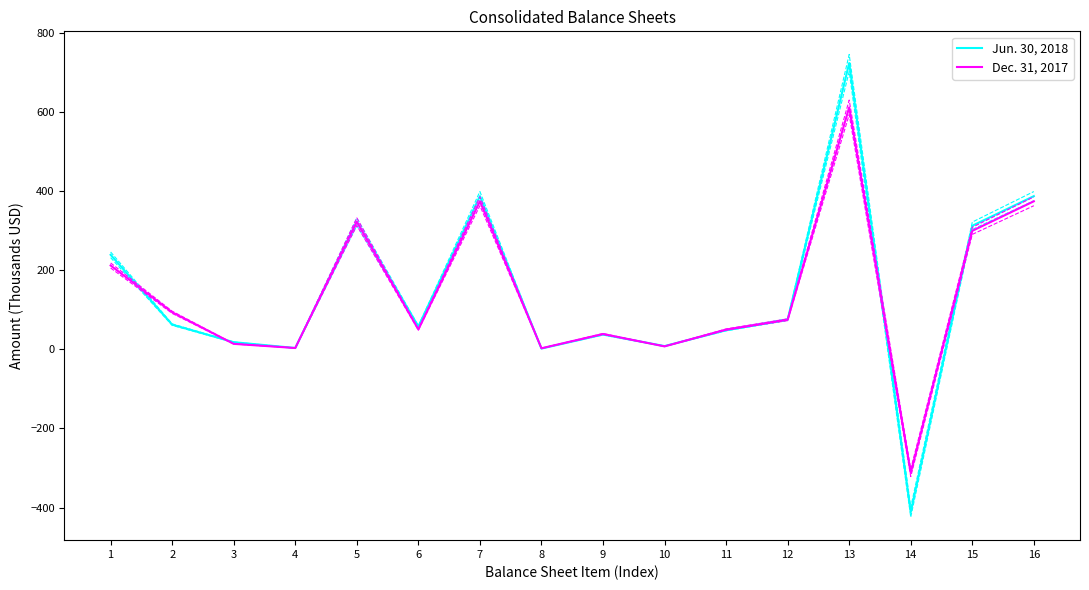

Where is the first local maximum for Jun. 30, 2018?

5